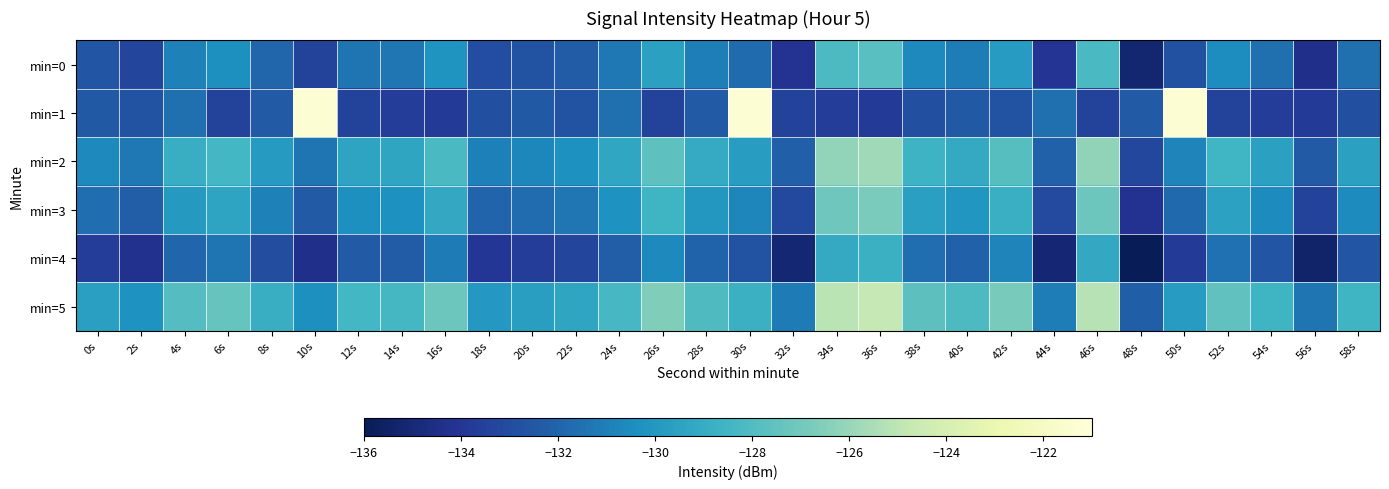

At which category does the chart reach its peak across all series?

10s